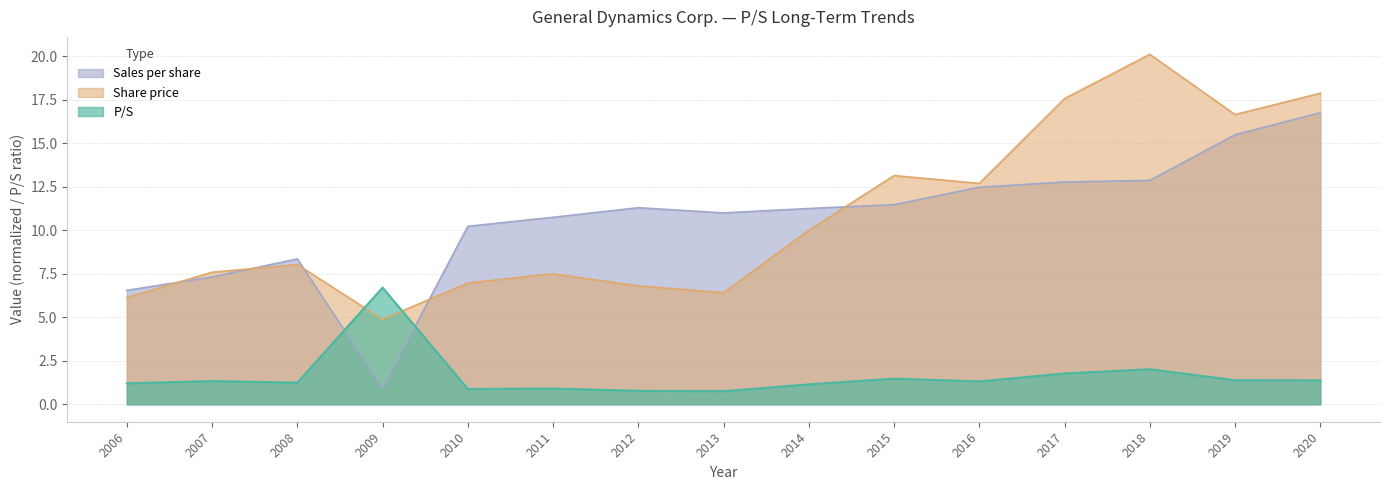

Which category has the highest value in the Sales per share series?

2020